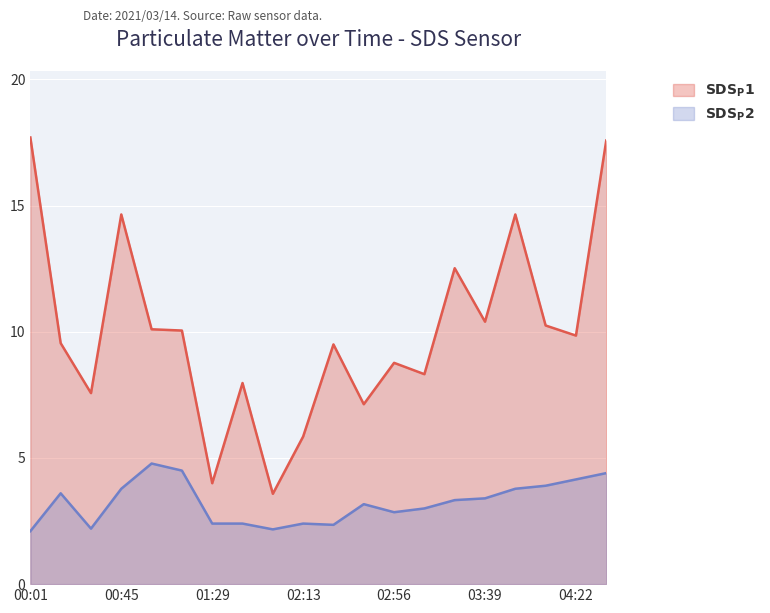

Count the number of categories in the chart.

20